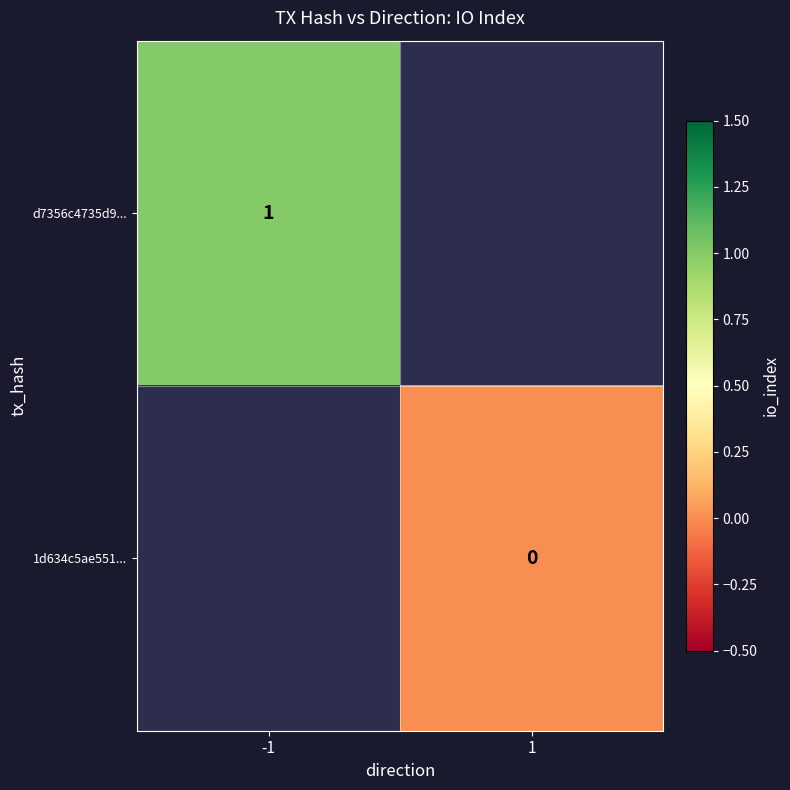

The d7356c4735d9... series shows 1 at -1. True or false?

True